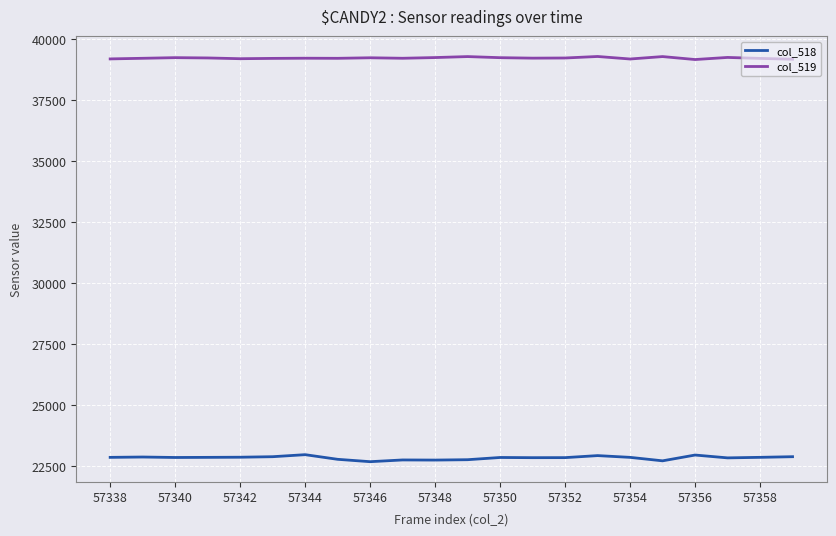

What is the minimum value shown in the chart?

22693